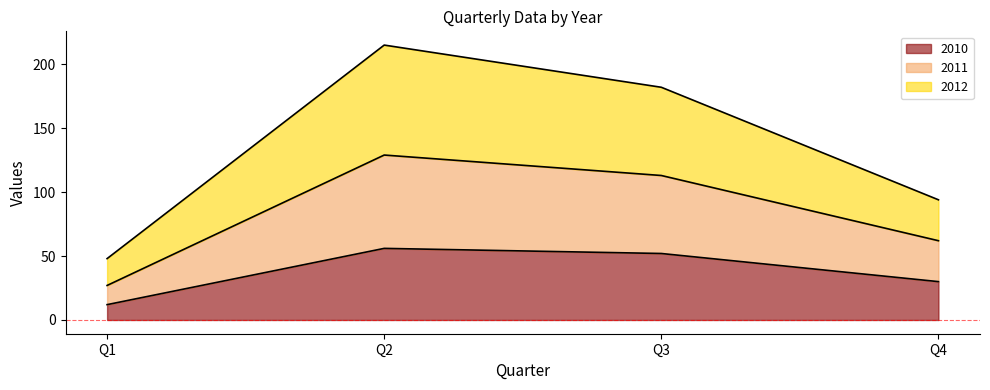

The value of 2010 at Q4 is 30. True or false?

True